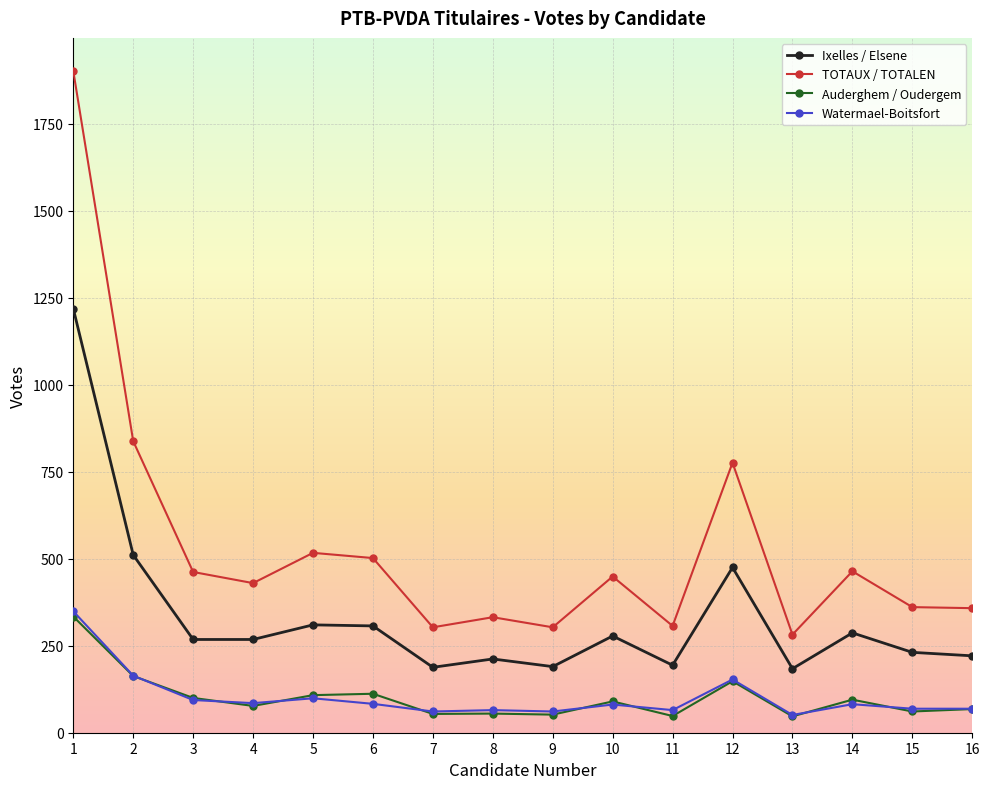

True or false: TOTAUX / TOTALEN and Auderghem / Oudergem intersect in this chart.

False